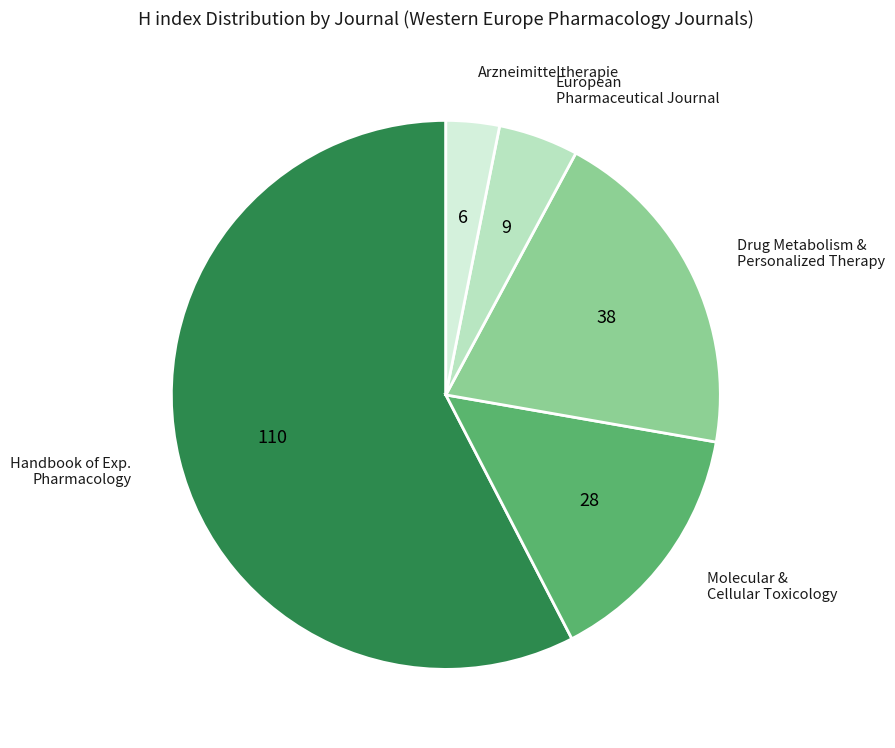

True or false: Arzneimitteltherapie accounts for 17% of the total.

False